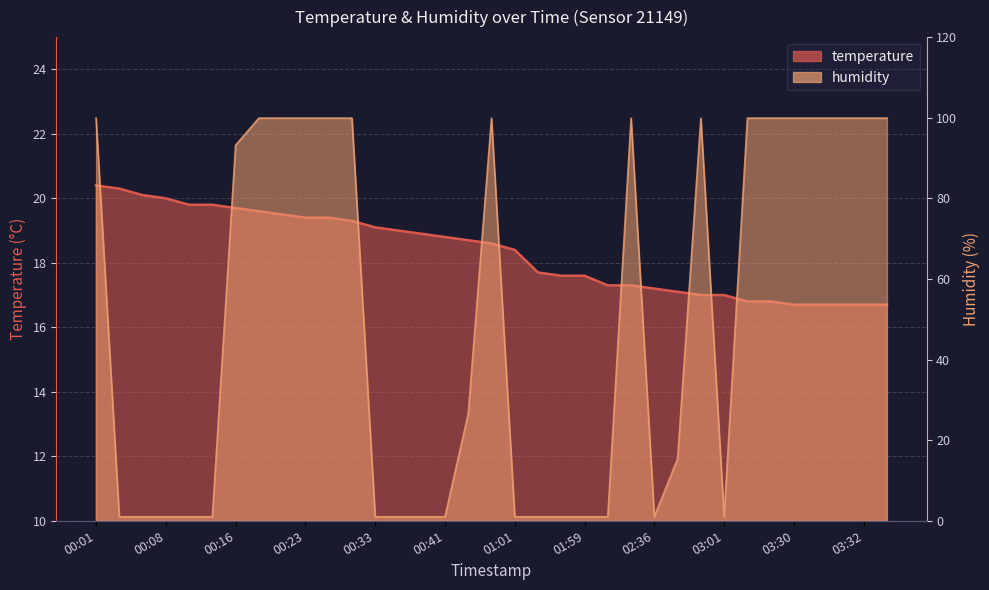

Does the chart have visible grid lines?

Yes